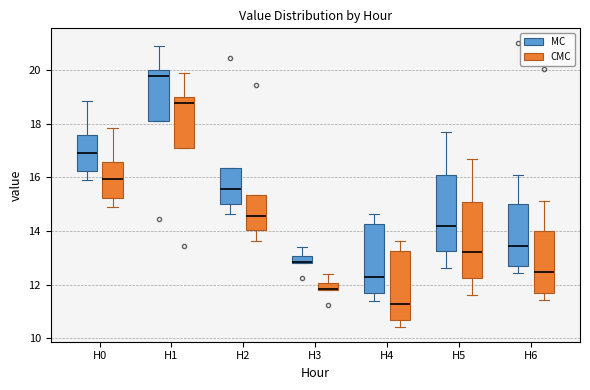

Which box's median line is the highest?

H1 (MC)